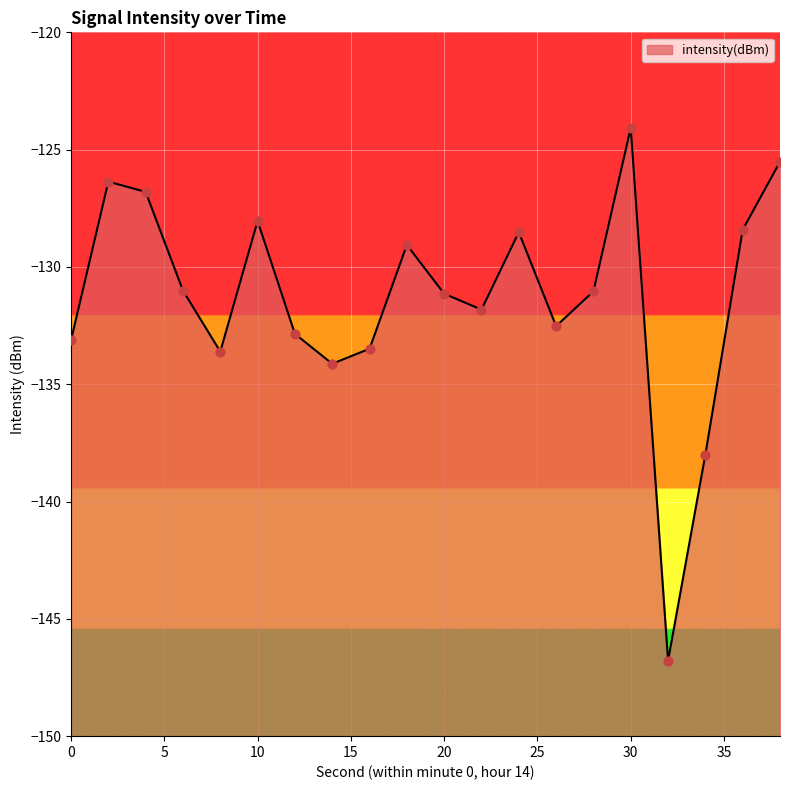

Between 16 and 24, which is larger?

24